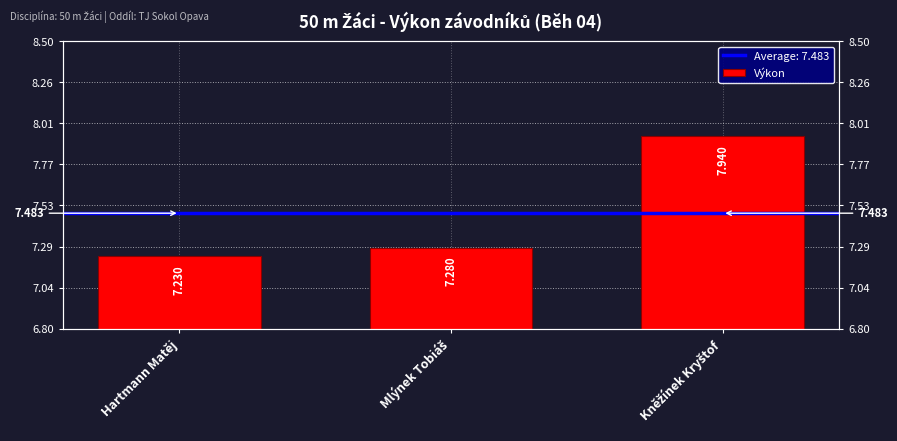

What position from the left is Kněžínek Kryštof?

3